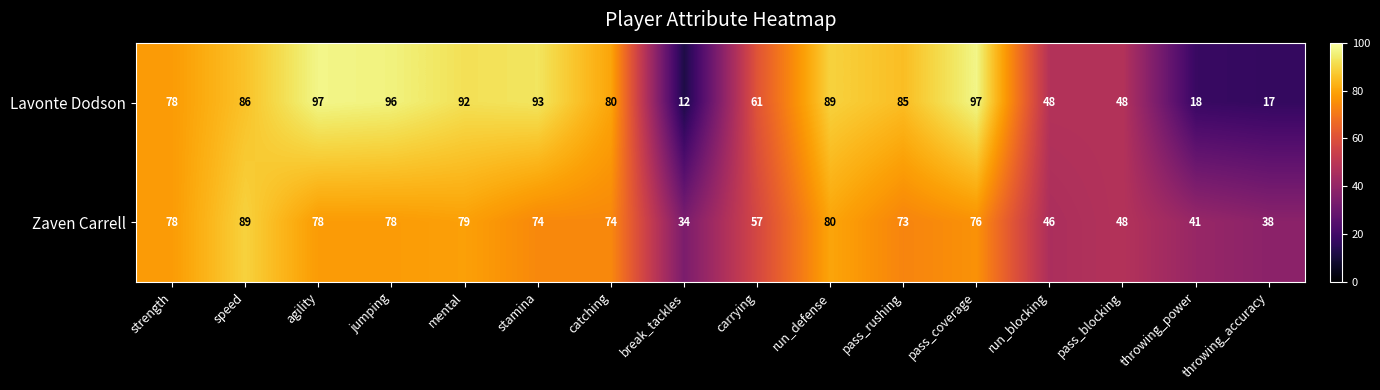

What is the sum of the Zaven Carrell values at carrying and break_tackles?

91